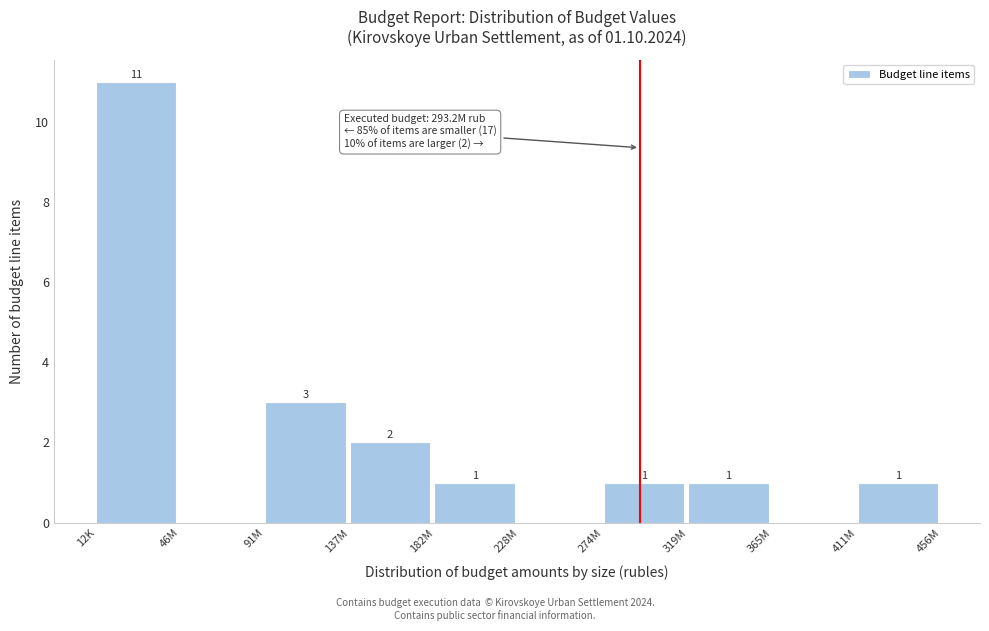

Reading left to right, what are all the values shown in this chart?

12K=11	46M=0	91M=3	137M=2	182M=1	228M=0	274M=1	319M=1	365M=0	411M=1